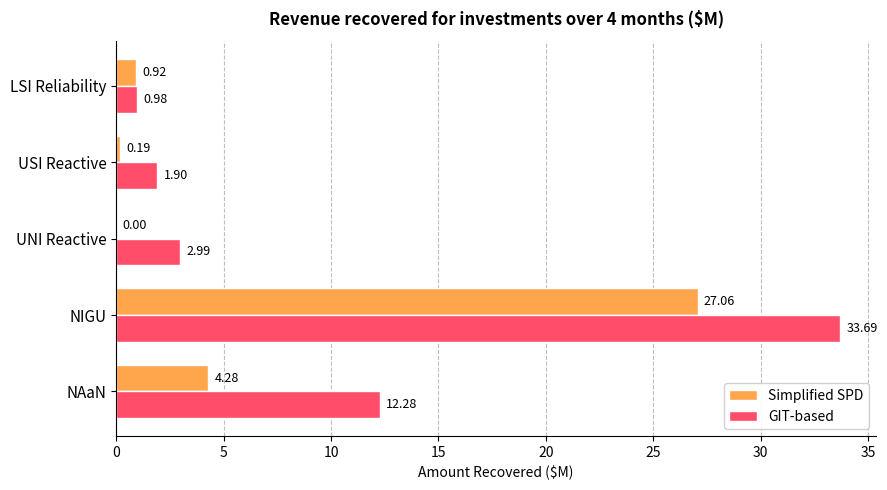

At which label is Simplified SPD closest to 13?

NAaN